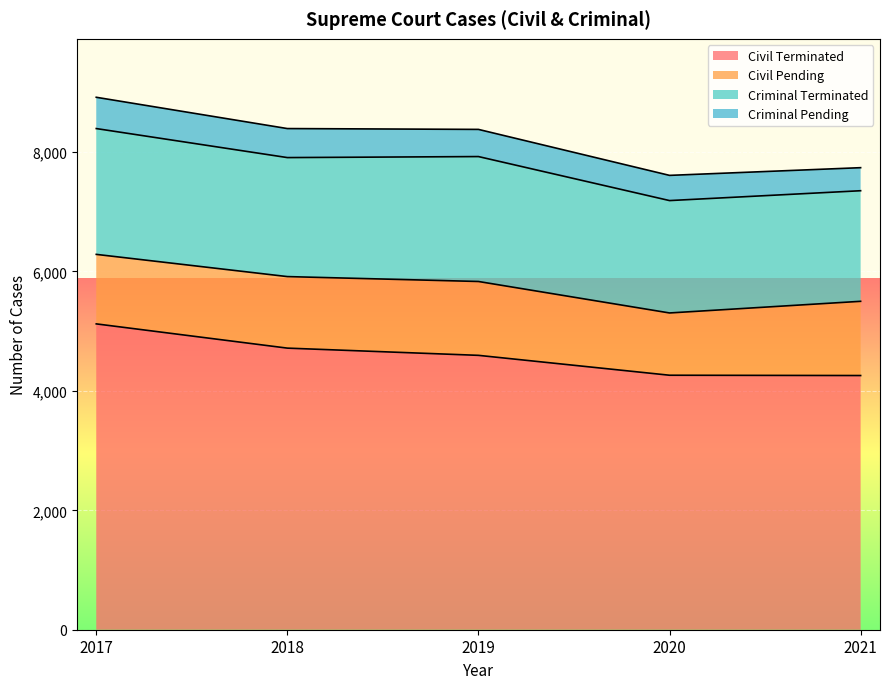

The value of Criminal Pending at 2021 is 105. True or false?

False